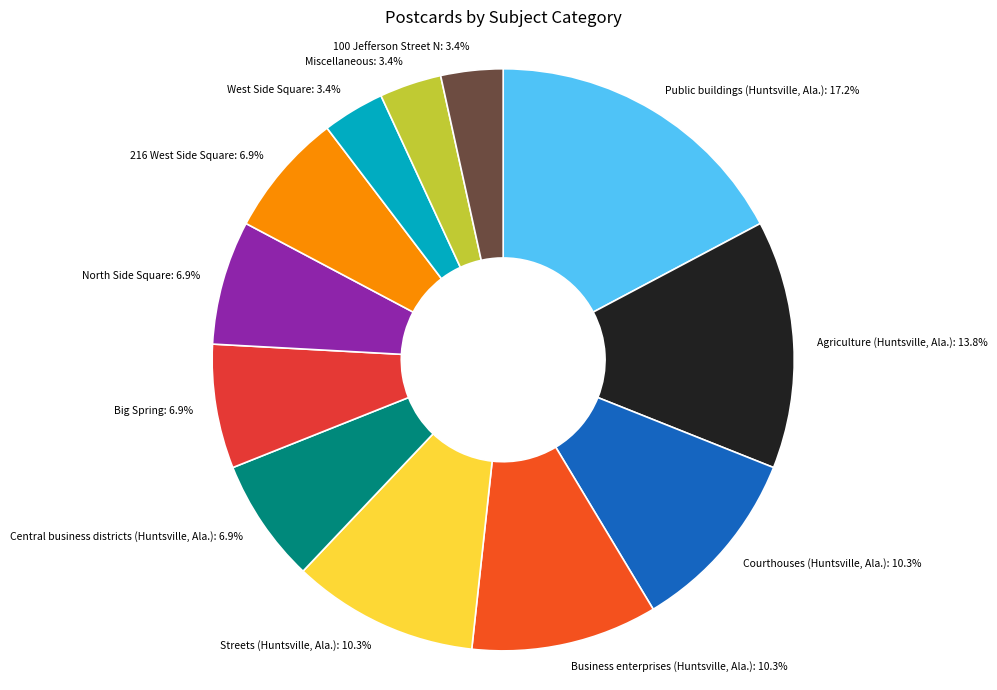

Which slice is the largest?

Public buildings (Huntsville, Ala.)